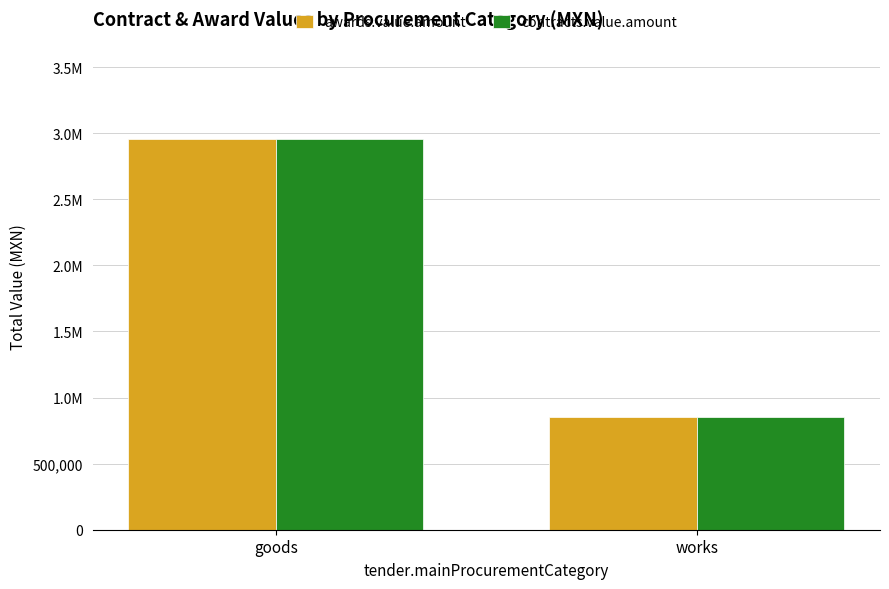

What is the label of the 2nd bar from the right?

goods